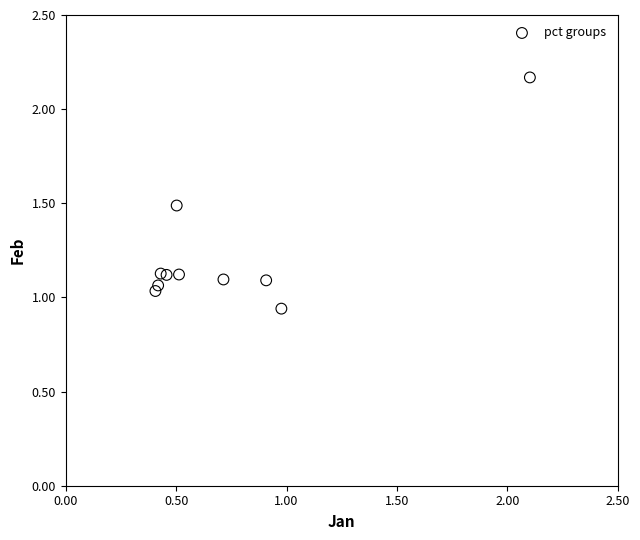

What is the average Y value?

1.2